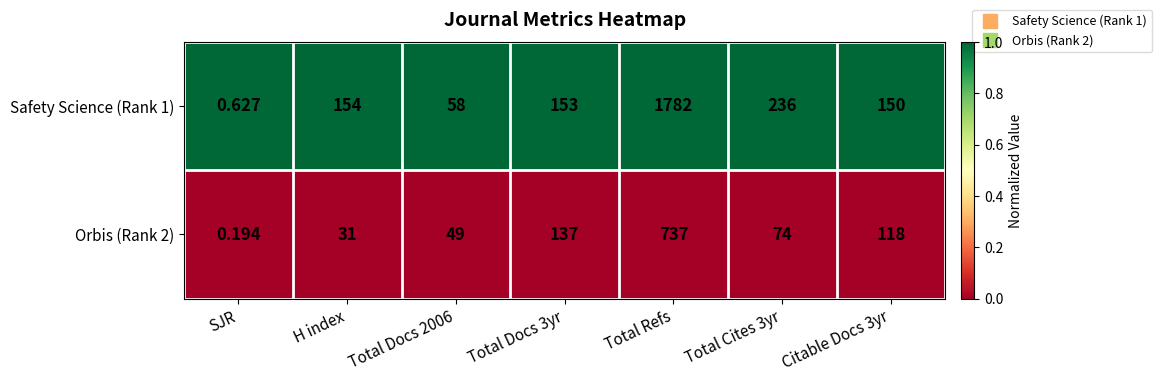

What is the total value across all series at H index?

185.0